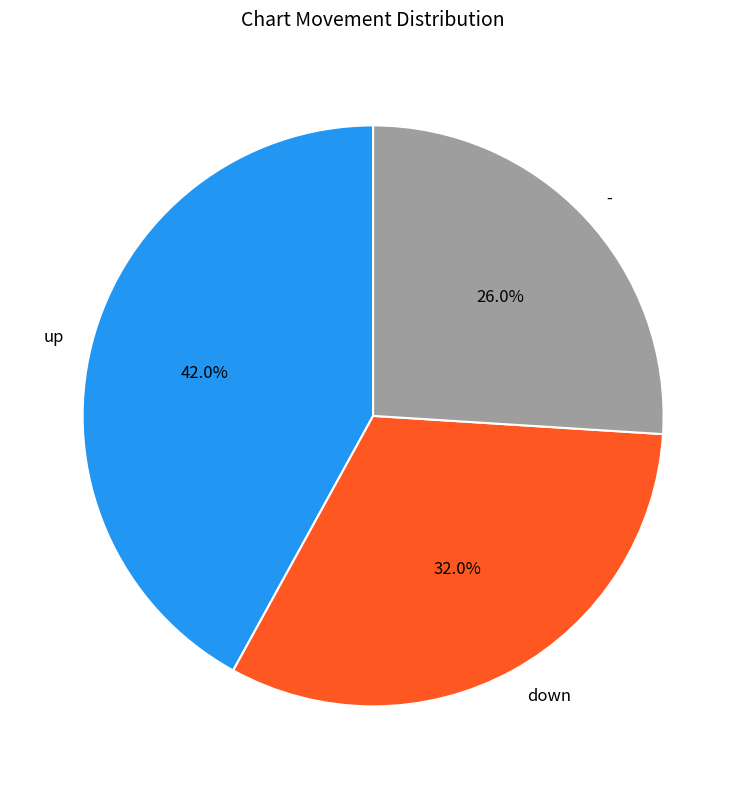

Which category has the smallest portion of the pie?

-